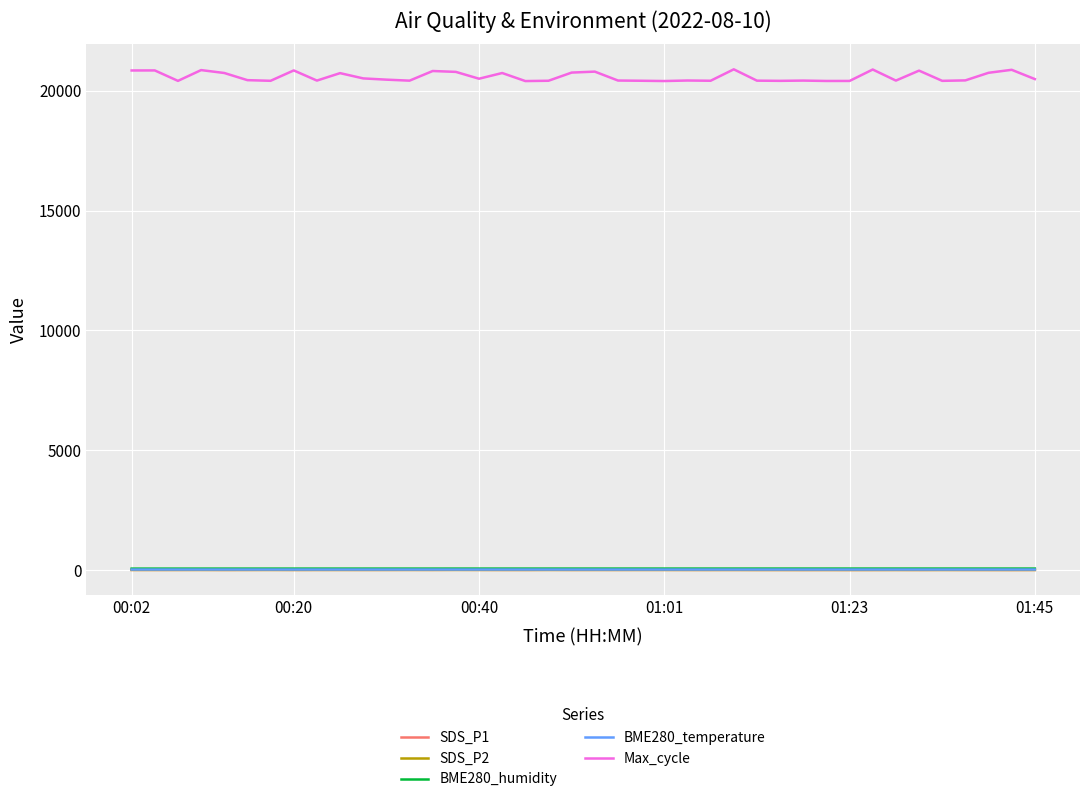

What is the minimum value for SDS_P1?

2.2